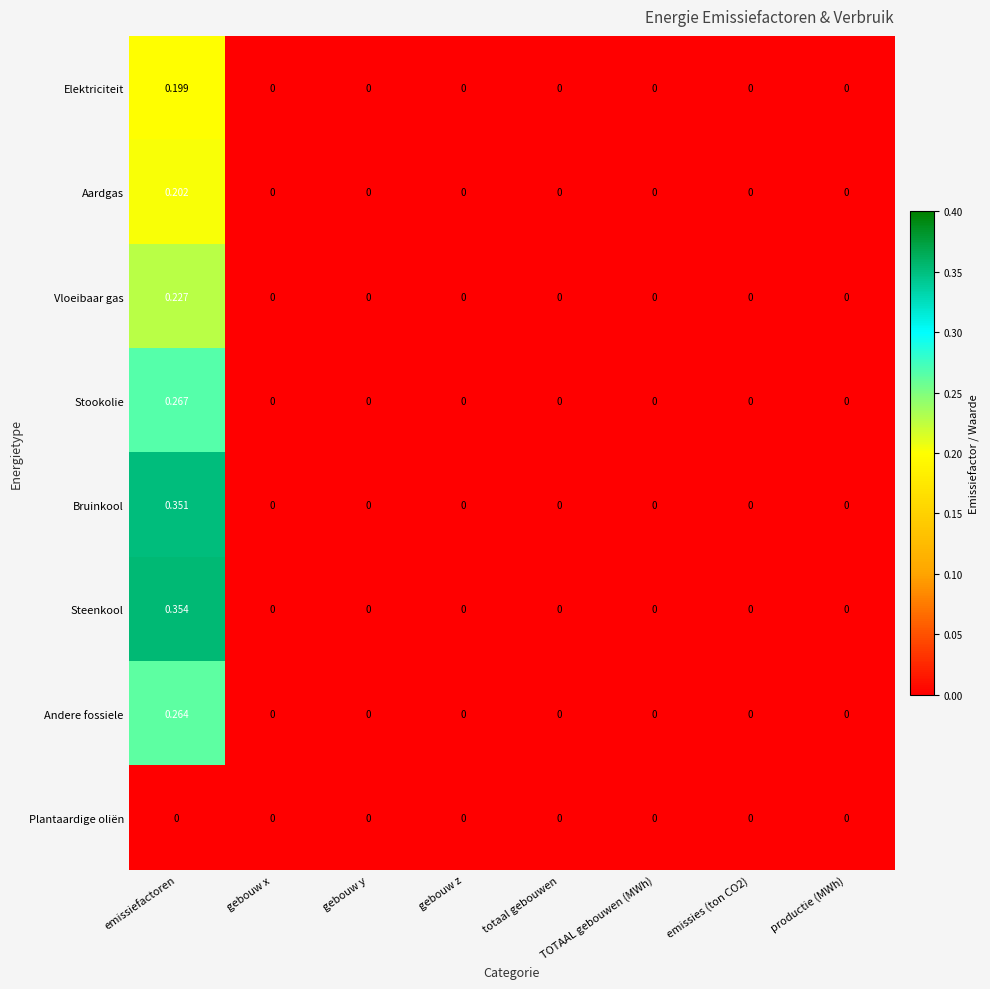

At which category is the sum across all series the highest?

emissiefactoren